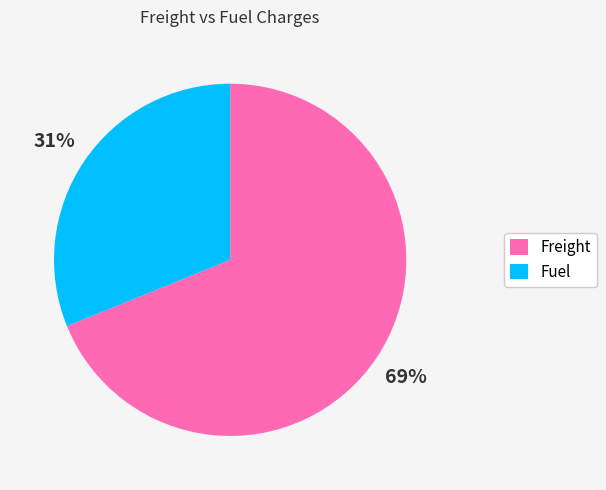

Is it true that Freight is 78% of the pie?

False